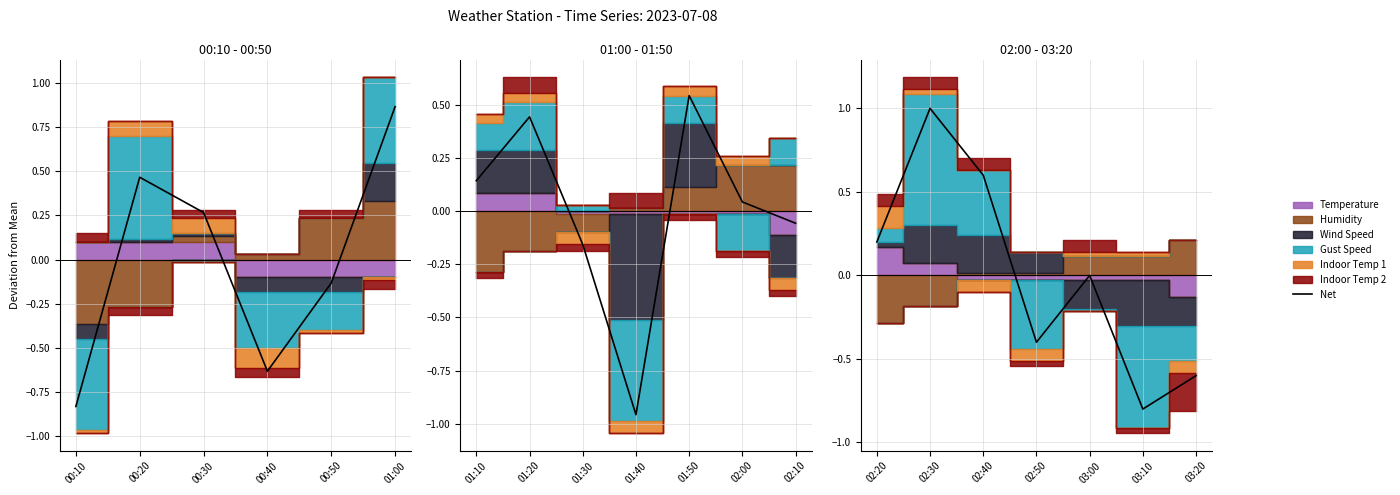

Where is the first local minimum?

00:40